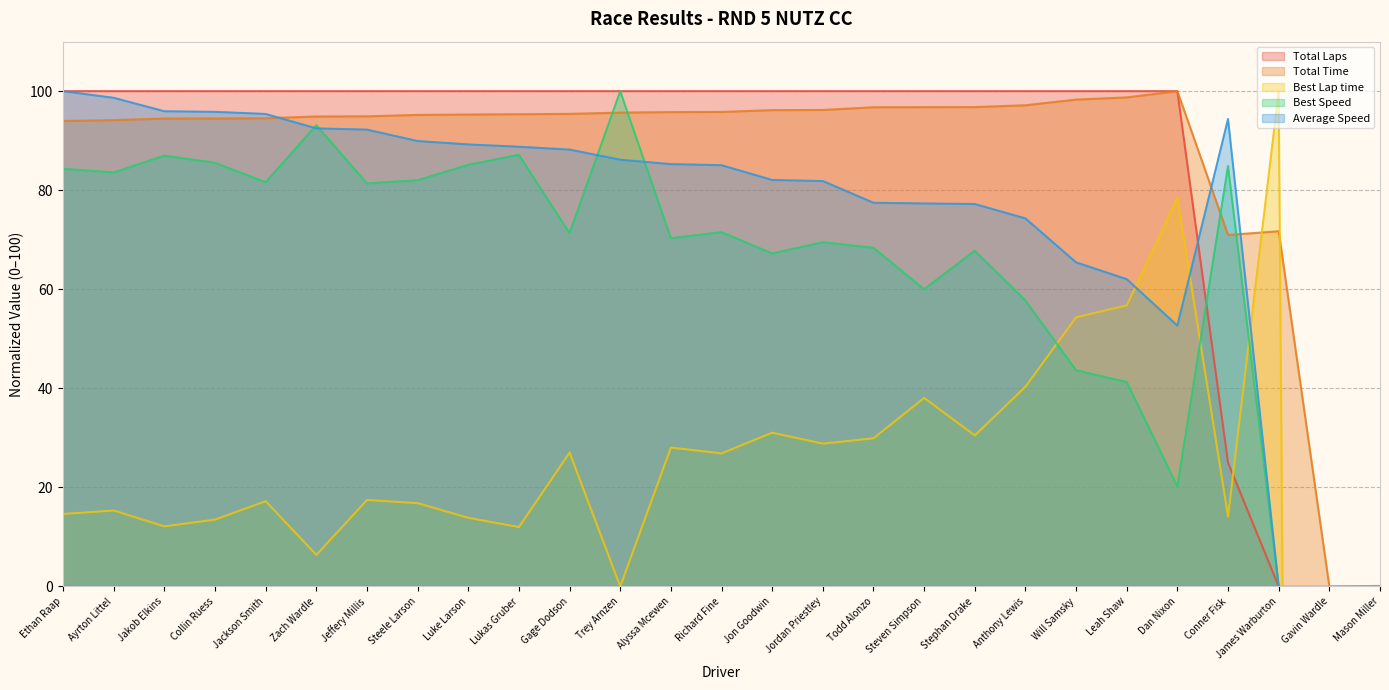

At which label does Total Laps reach its peak?

Ethan Raap